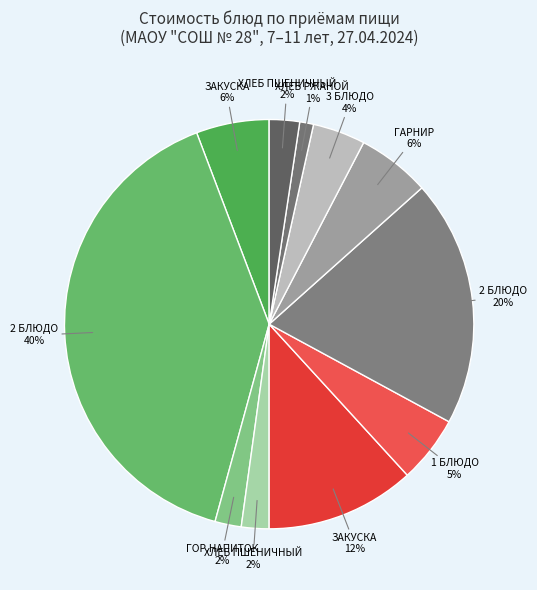

Which slice is the smallest?

ХЛЕБ РЖАНОЙ